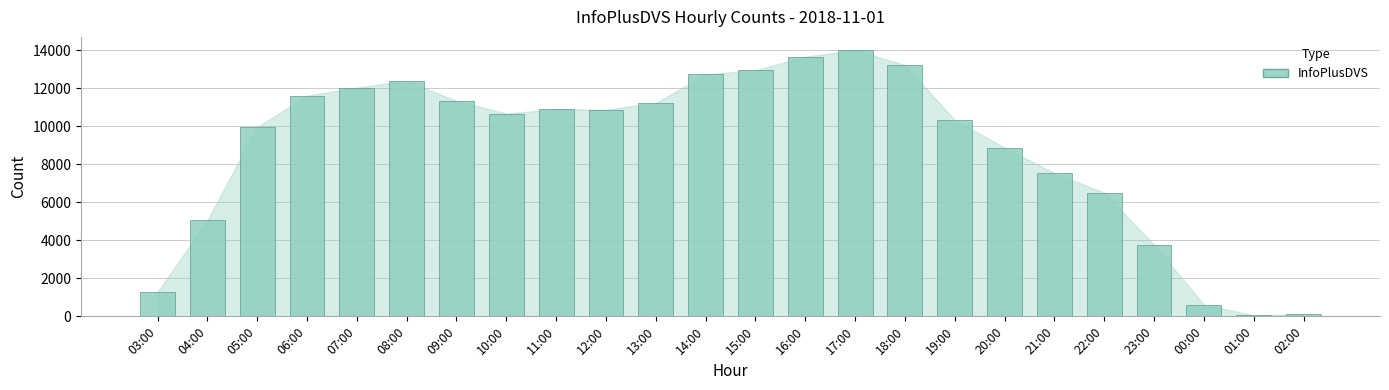

Are the bars horizontal?

No